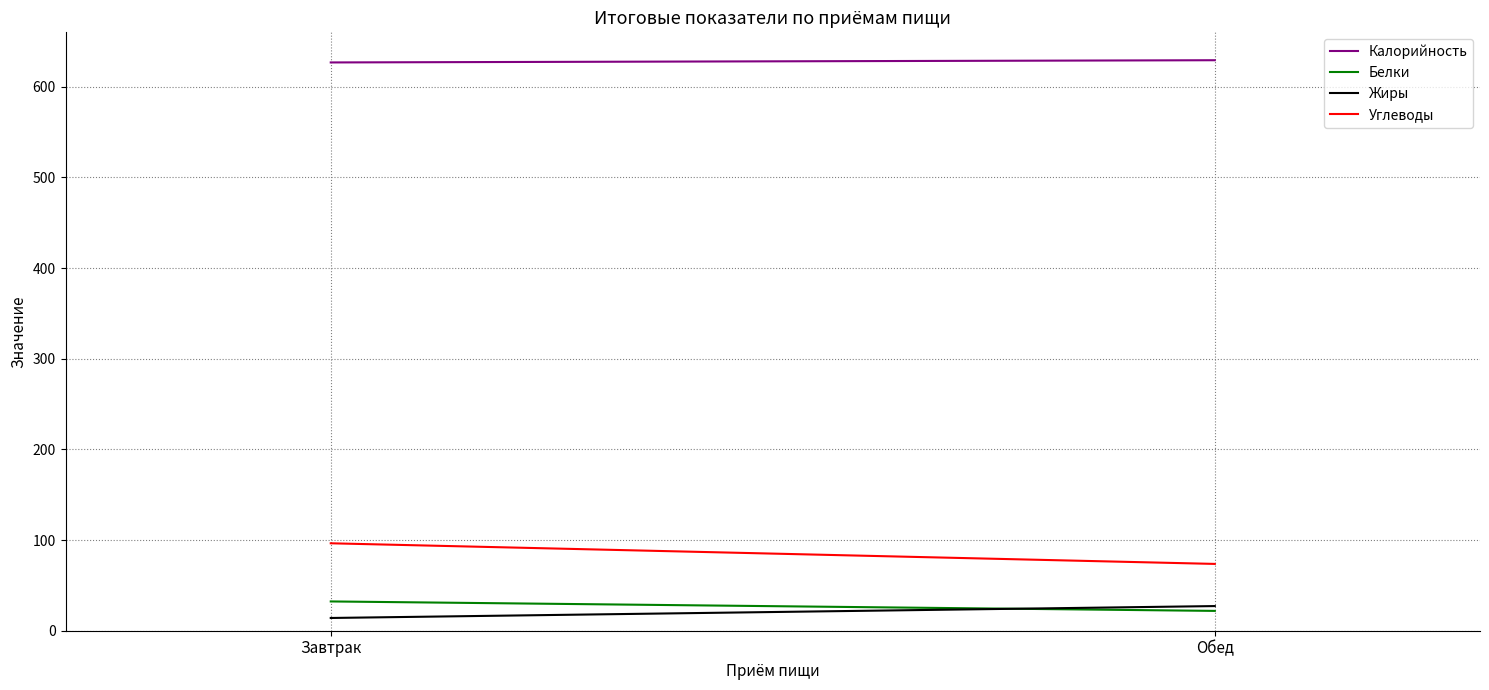

Which series has the largest range (max minus min)?

Углеводы